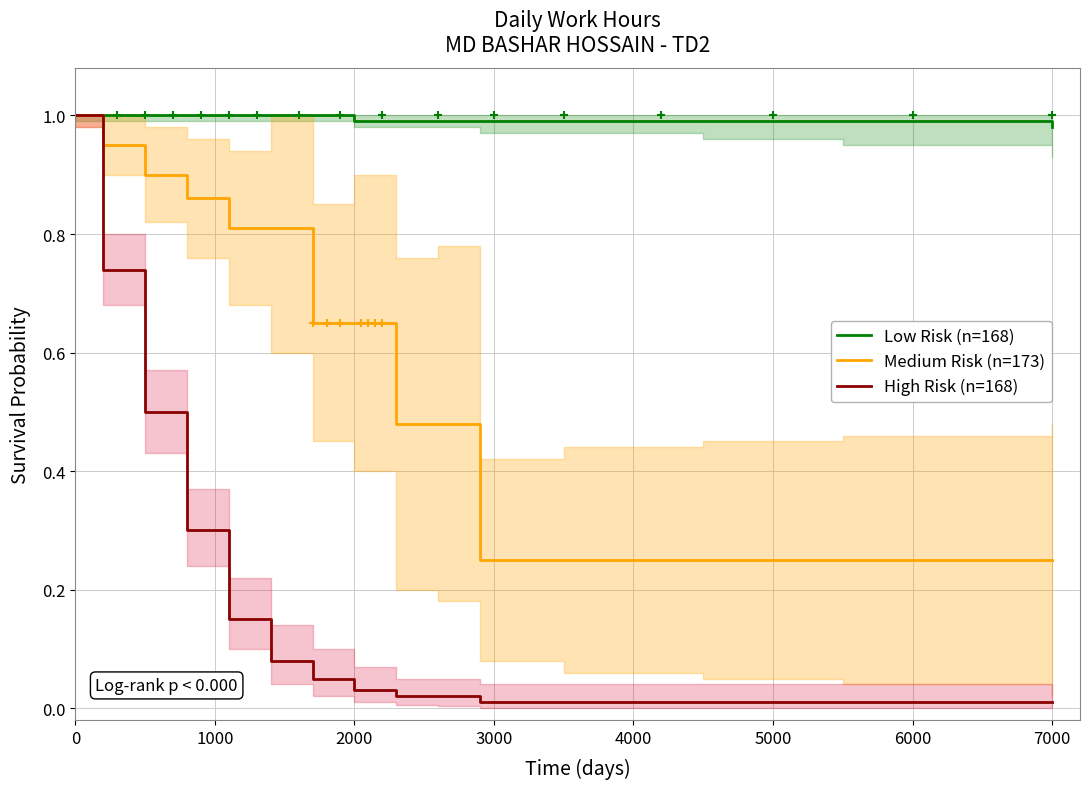

Which series has the largest range (max minus min)?

High Risk (n=168)